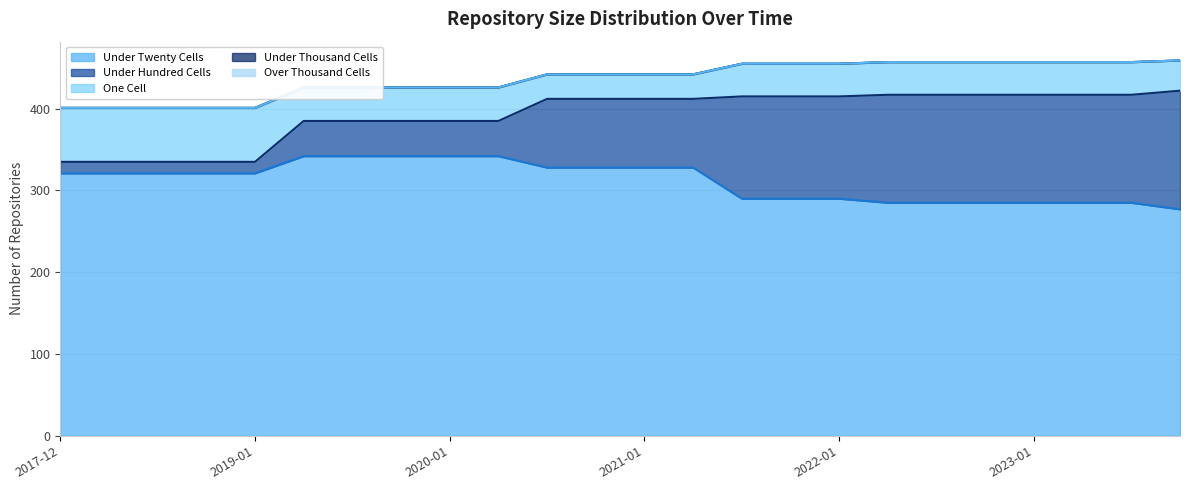

True or false: One Cell (line) has more than 1 points higher than both neighbors.

False